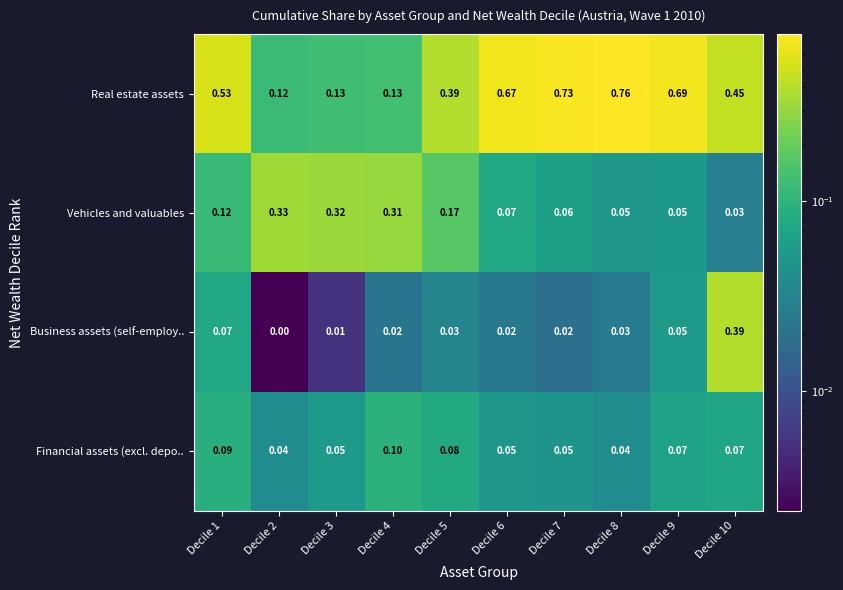

At Decile 7, list the series in order from smallest to largest.

Business assets (self-employ.., Financial assets (excl. depo.., Vehicles and valuables, Real estate assets